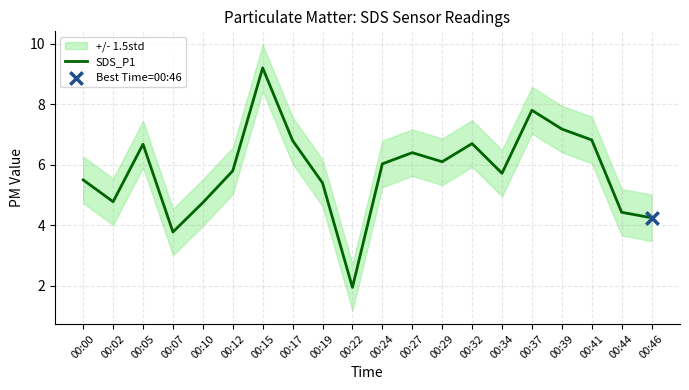

What is the change in value from 00:00 to 00:02?

-0.7